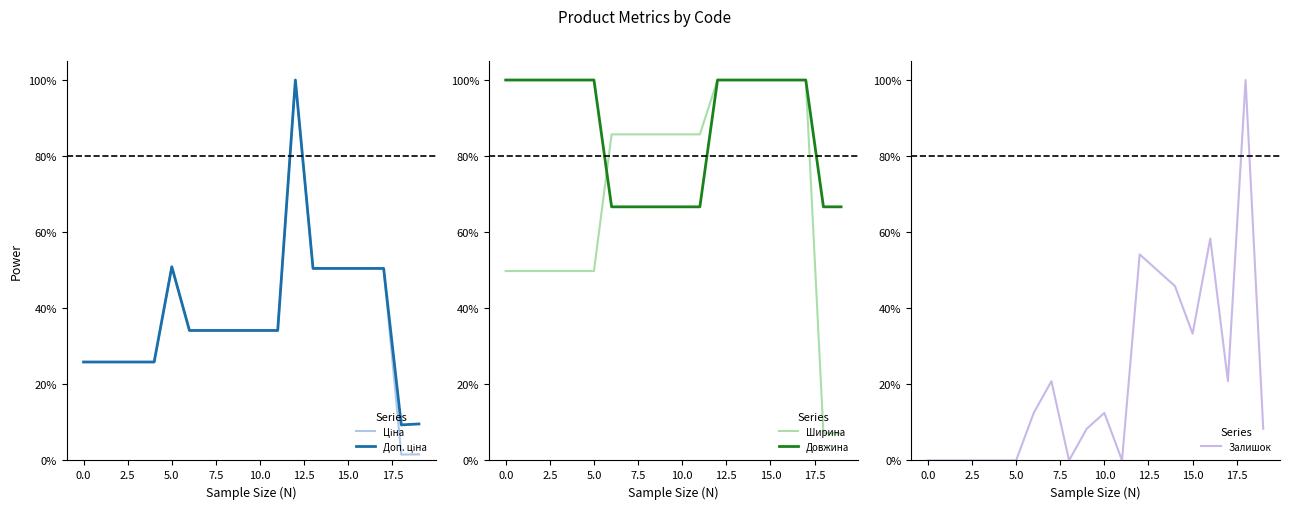

True or false: Довжина has a value of 52.4 at 0.0.

False